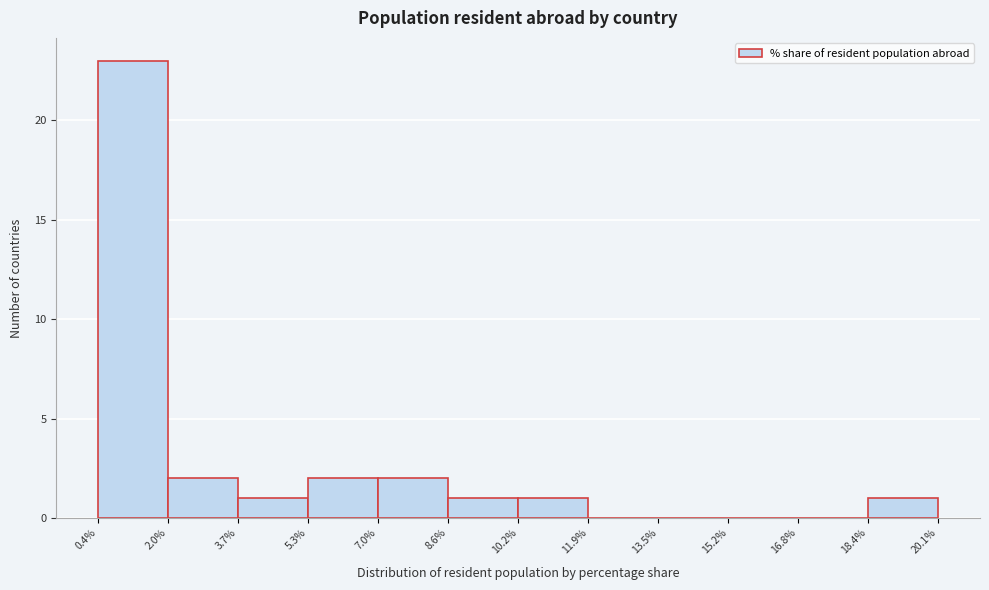

What is the height of the bar covering 10.2% to 11.9% on the x-axis? The values are not printed on the chart, so give them approximately, as read against the axis.

1